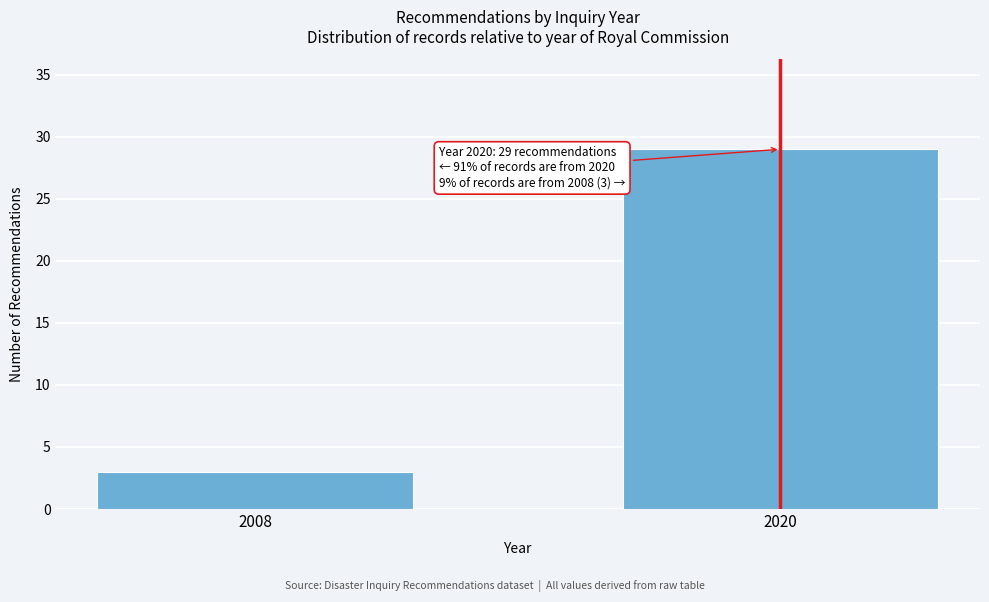

Reading right to left, extract all data points from this chart.

29	3